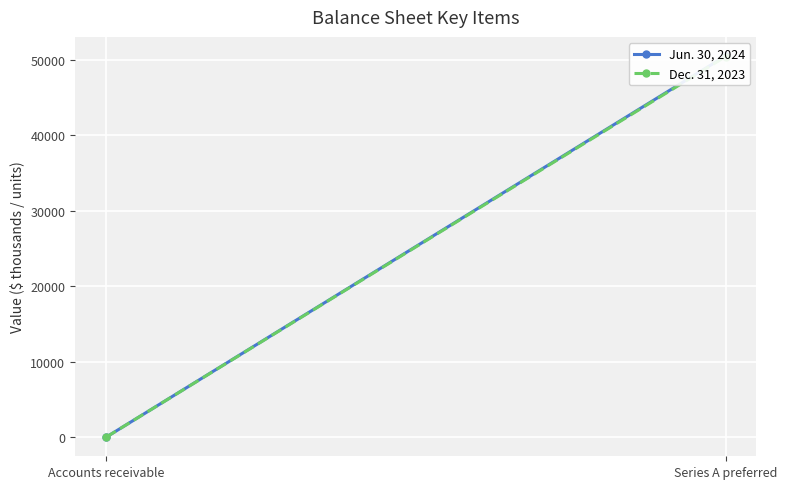

At which label does Dec. 31, 2023 reach its peak?

Series A preferred